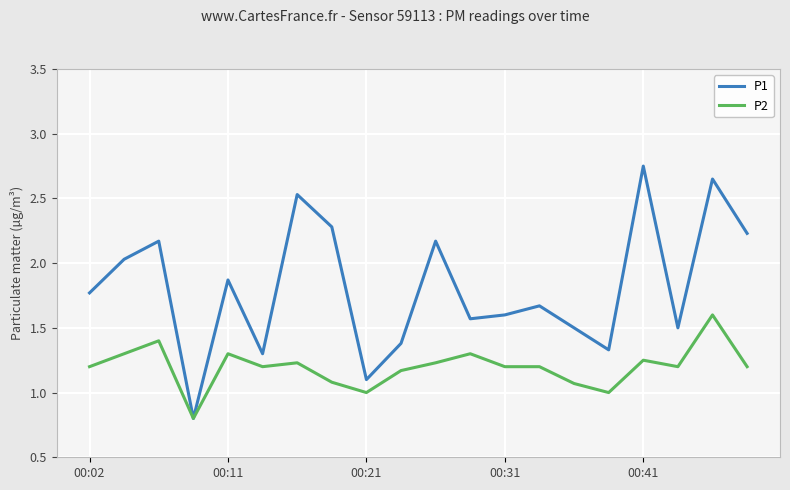

Which series has the largest total across all categories?

P1